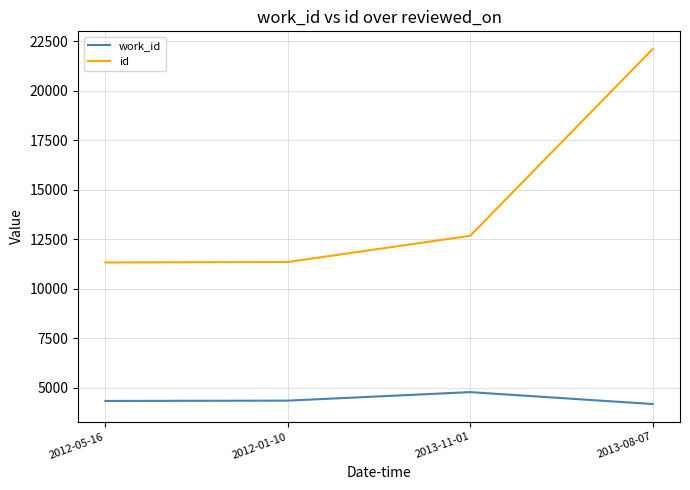

What is the minimum value for work_id?

4167